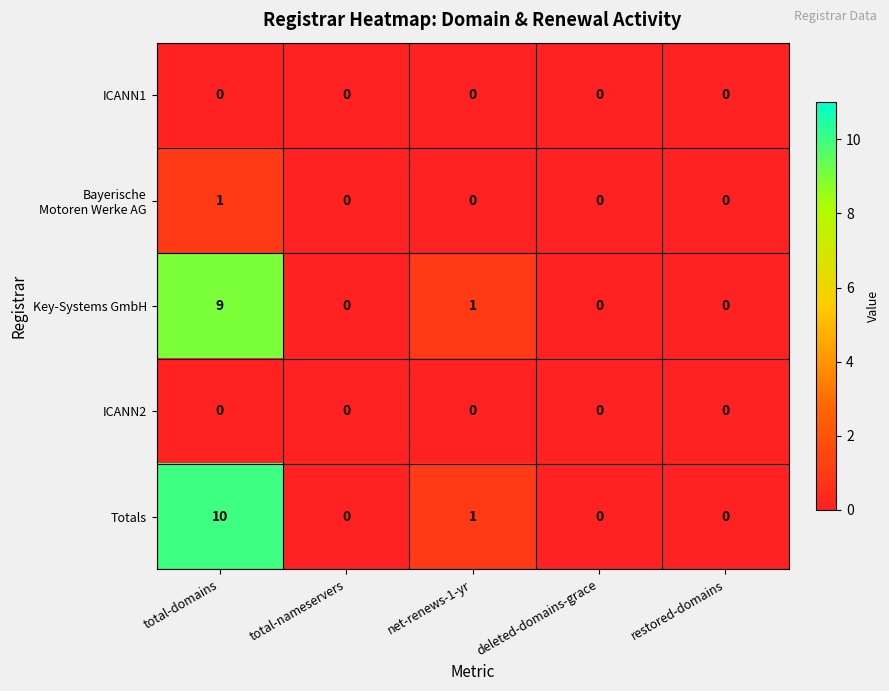

Which series has the largest total across all categories?

Totals